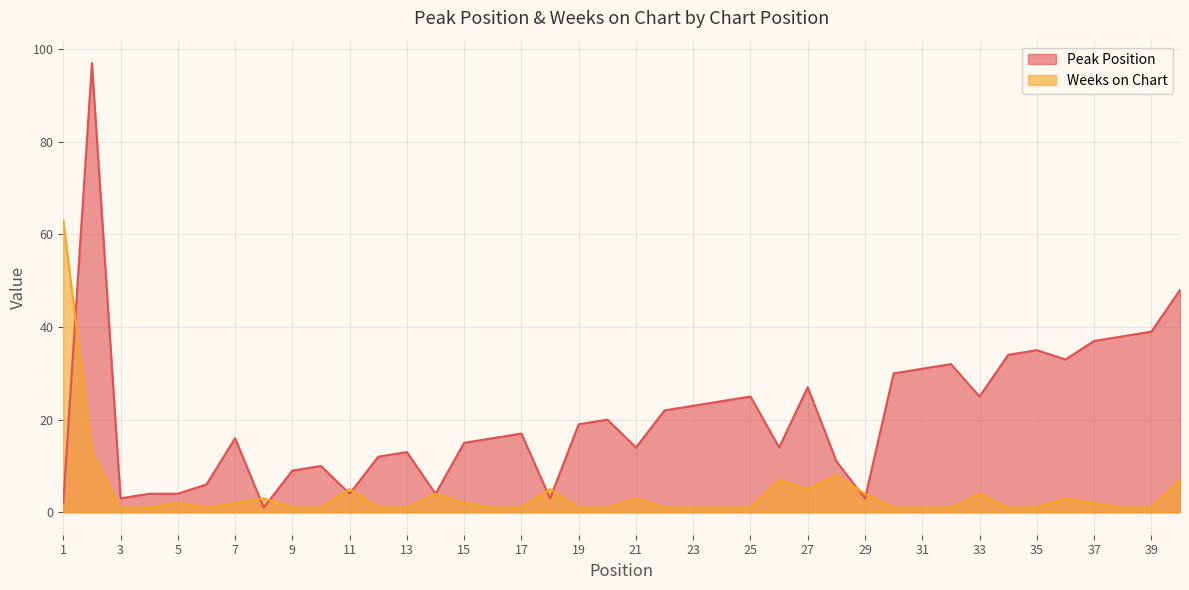

Rank the series by their average value, from highest to lowest.

Peak Position, Weeks on Chart